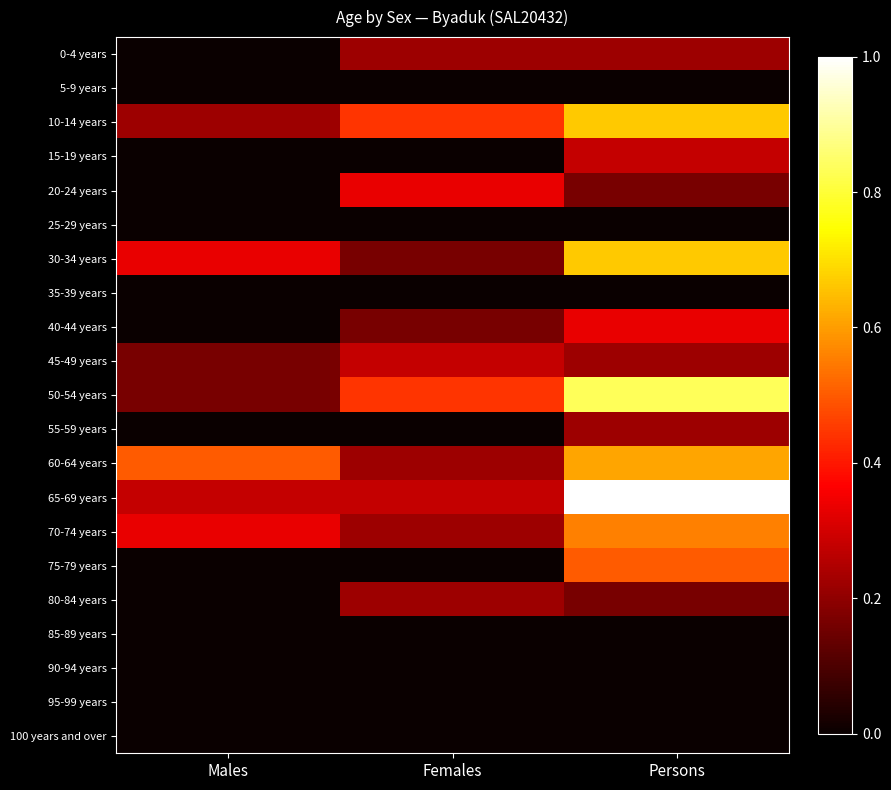

What is the total value across all series at Males?

2.0